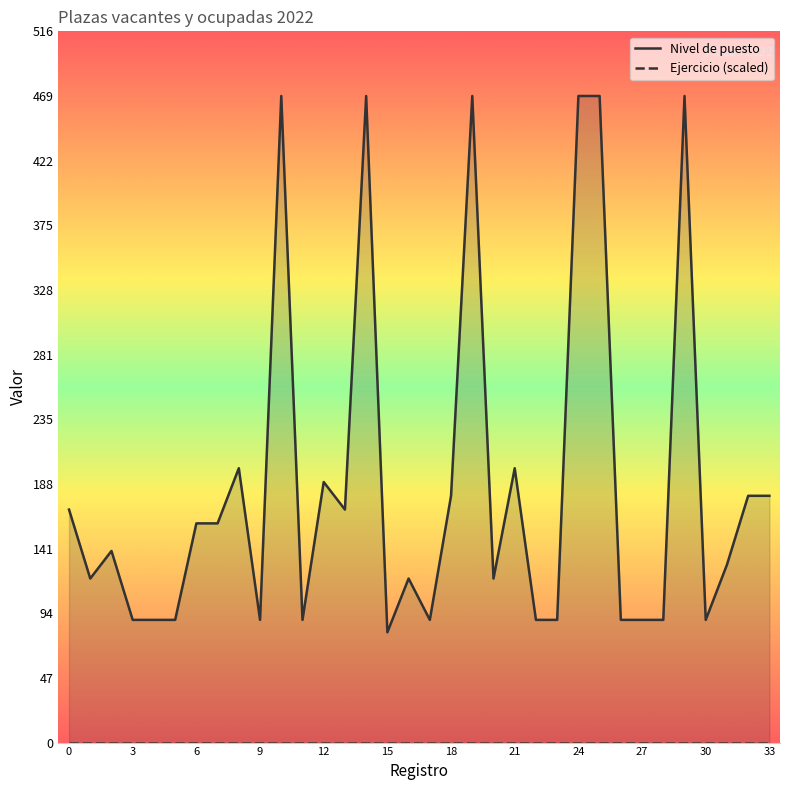

True or false: Ejercicio (scaled) and Nivel de puesto intersect in this chart.

False